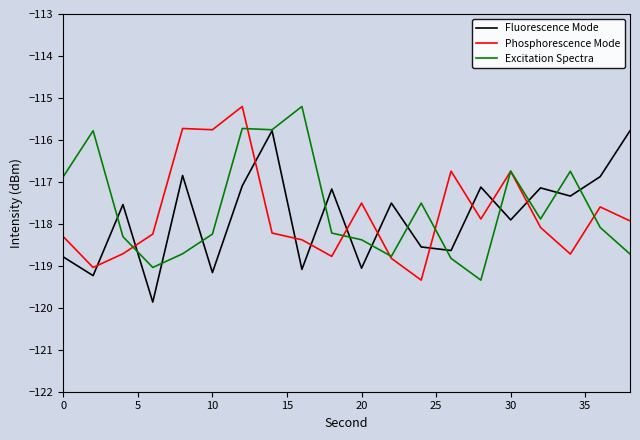

What is the maximum value shown in the chart?

-115.2